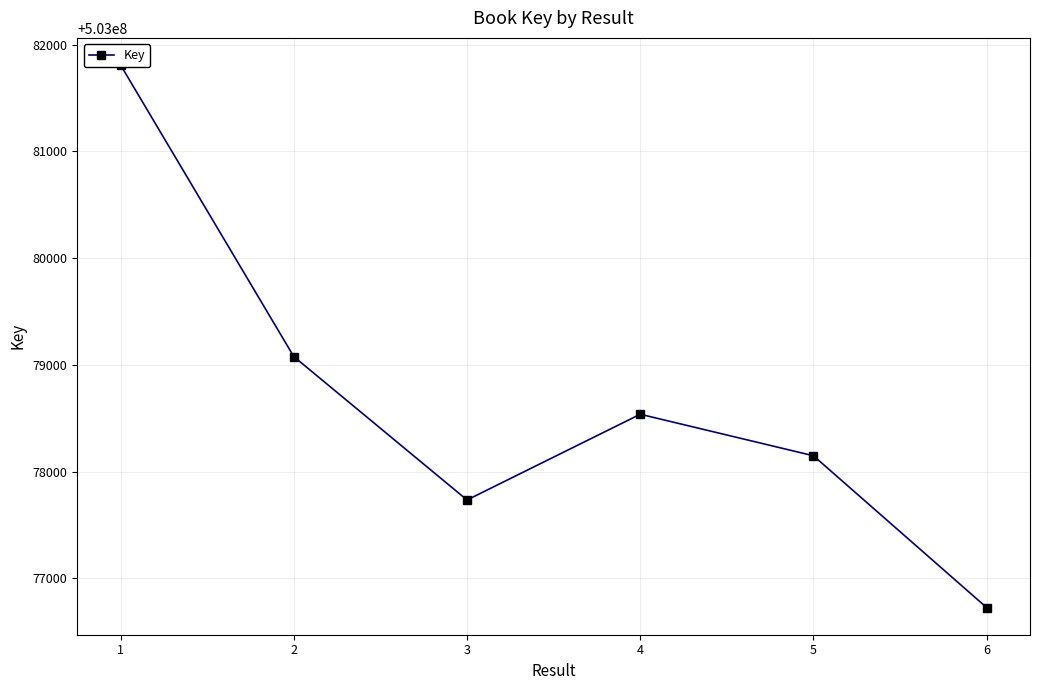

Reading left to right, transcribe all the data shown in this chart.

1=503081809	2=503079078	3=503077735	4=503078538	5=503078149	6=503076727